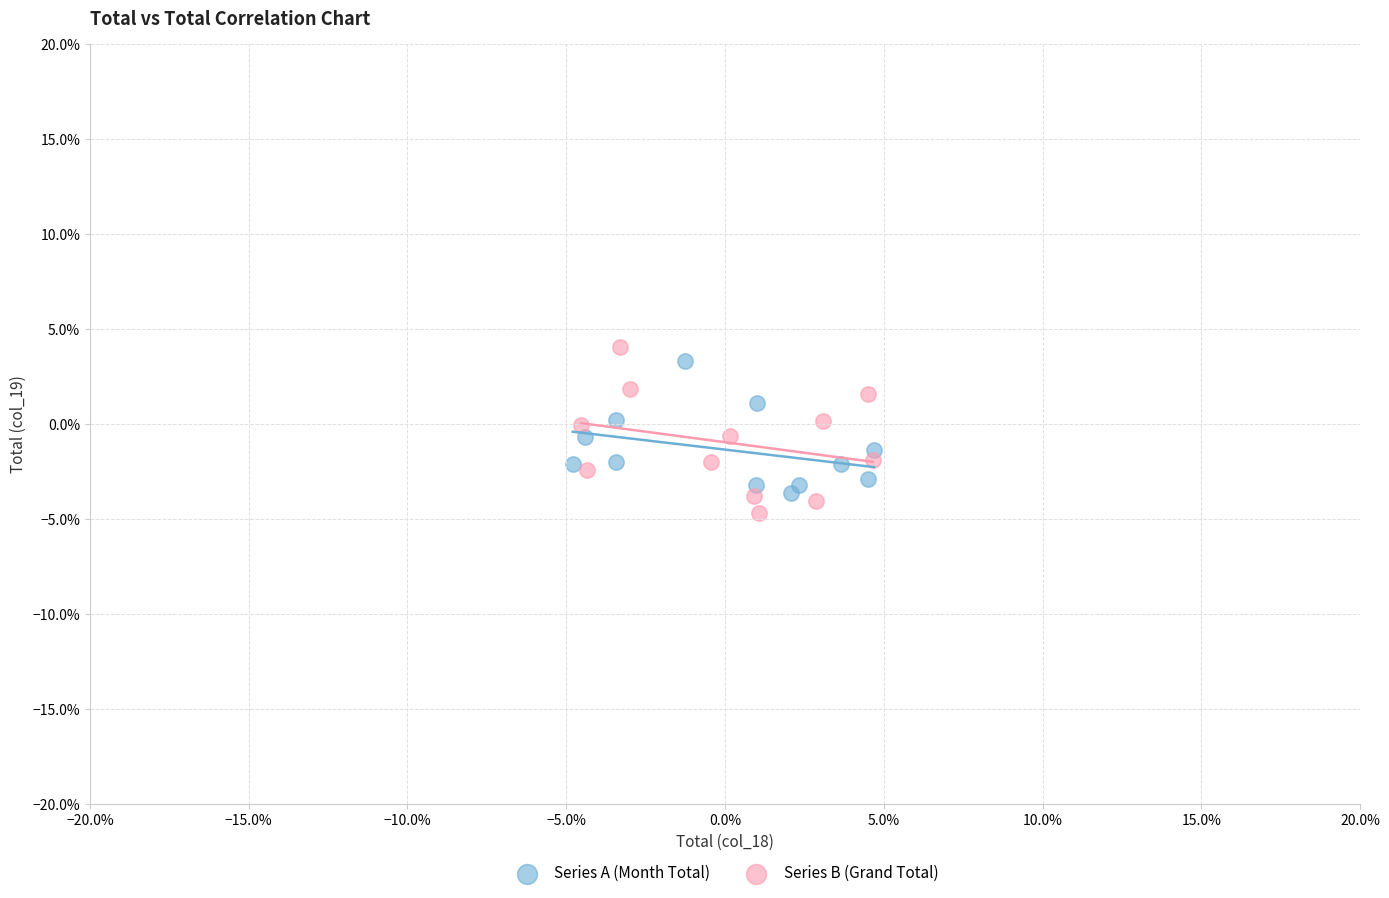

Which series reaches the minimum Y coordinate?

Series B (Grand Total)